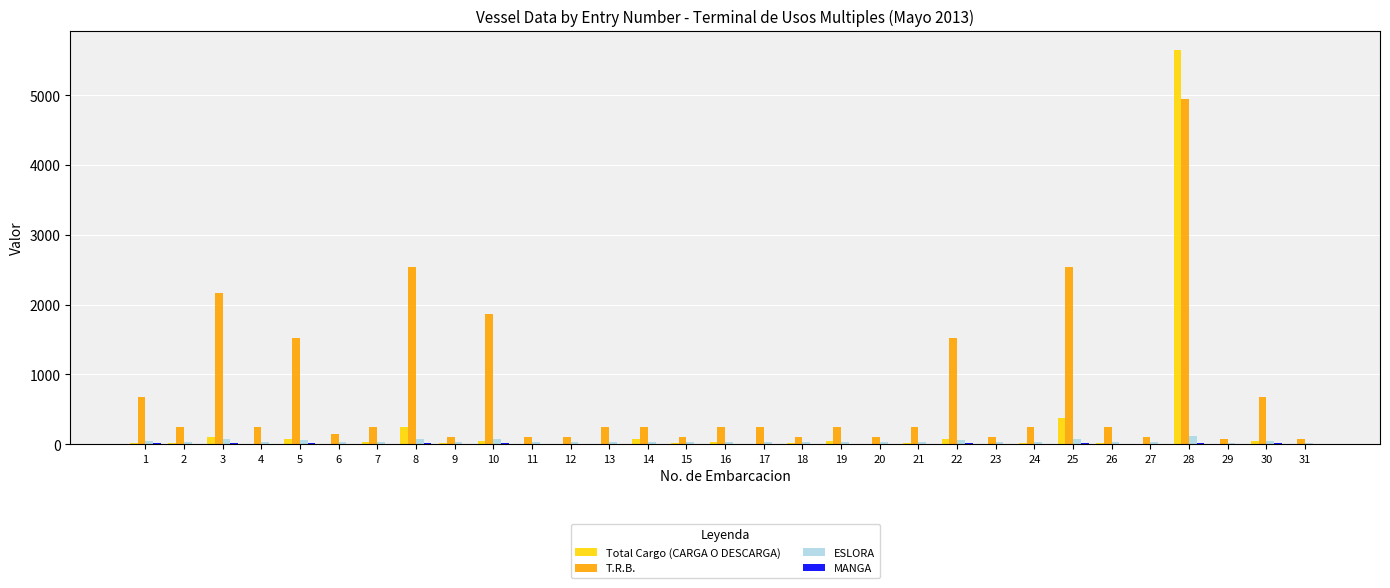

Which series has the largest range (max minus min)?

Total Cargo (CARGA O DESCARGA)